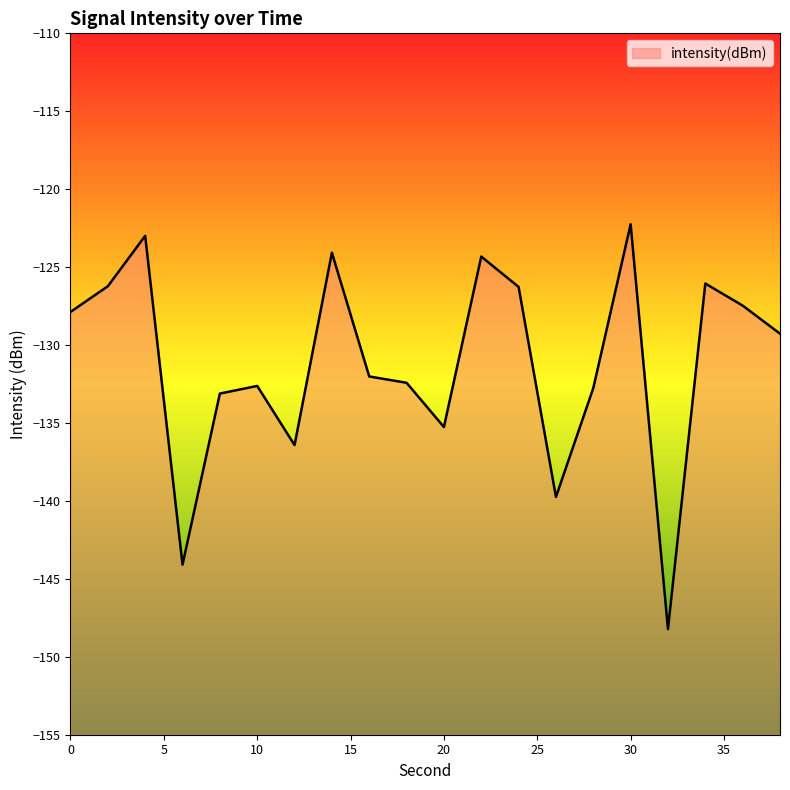

At which category does the data reach its first local peak?

4